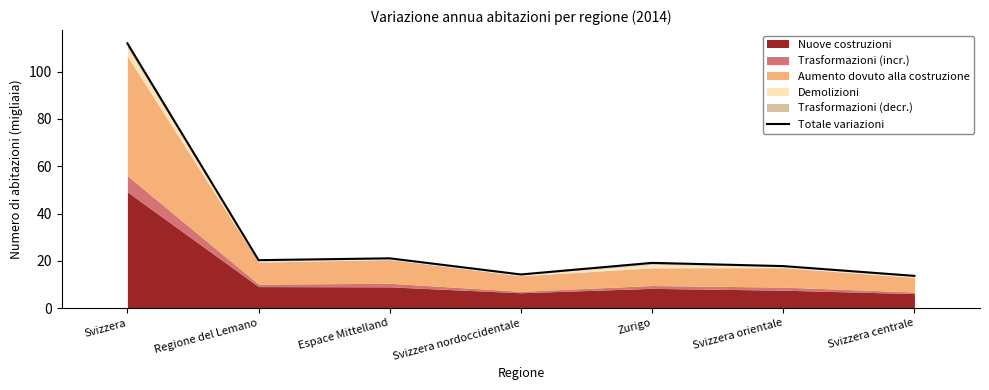

What is the smallest value displayed?

13.7